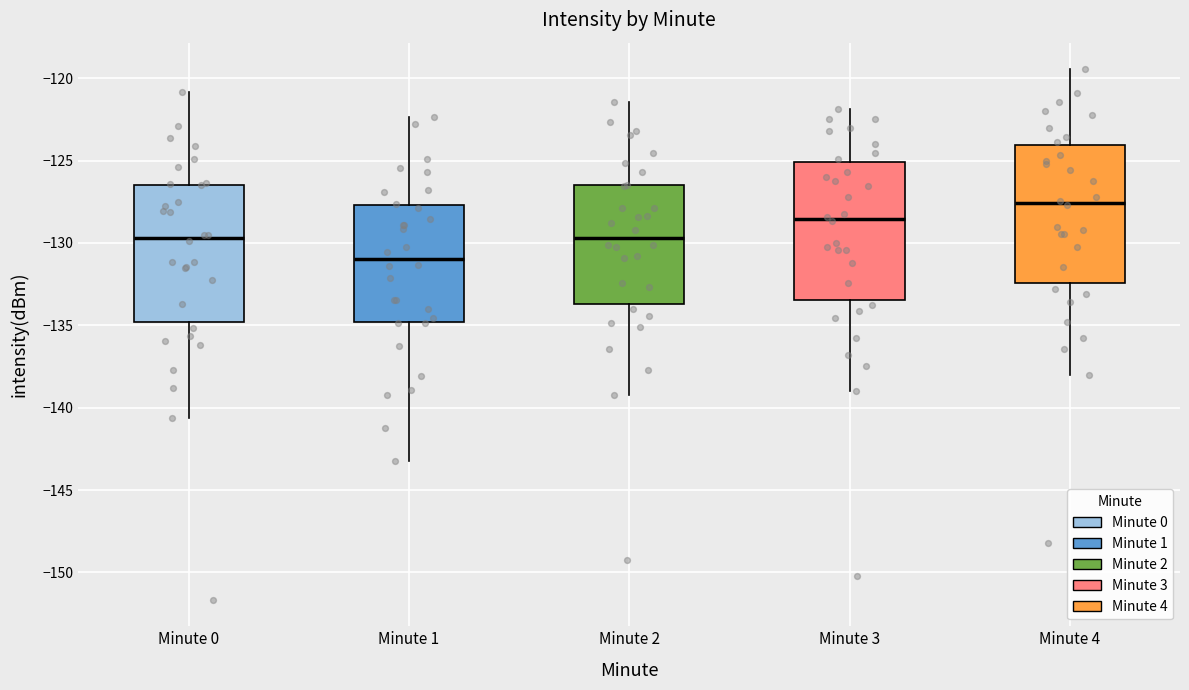

Reading left to right, transcribe this box plot: for each box, give where its median line is, the range the box spans, and where its two whiskers end, as read against the y-axis. The values are not printed on the chart, so give them approximately, as read against the axis.

Minute 0: median -129.5, box -135.0 to -126.5, whiskers -140.5 to -121.0
Minute 1: median -131.0, box -135.0 to -127.5, whiskers -143.0 to -122.5
Minute 2: median -129.5, box -133.5 to -126.5, whiskers -139.0 to -121.5
Minute 3: median -128.5, box -133.5 to -125.0, whiskers -139.0 to -122.0
Minute 4: median -127.5, box -132.5 to -124.0, whiskers -138.0 to -119.5